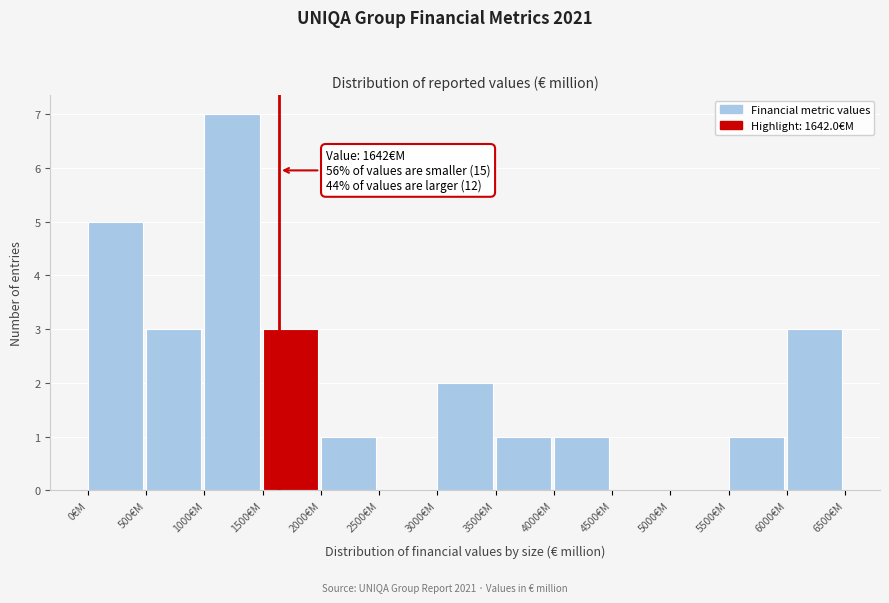

Over which range of the x-axis is the bar tallest?

1000 to 1500